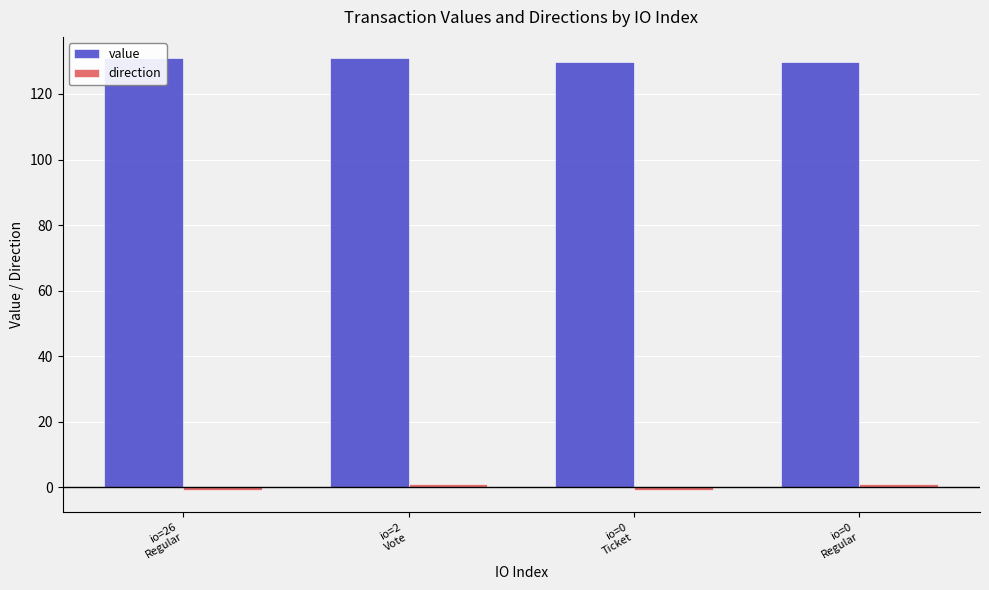

What is the label of the 1st bar from the right?

io=0
Regular